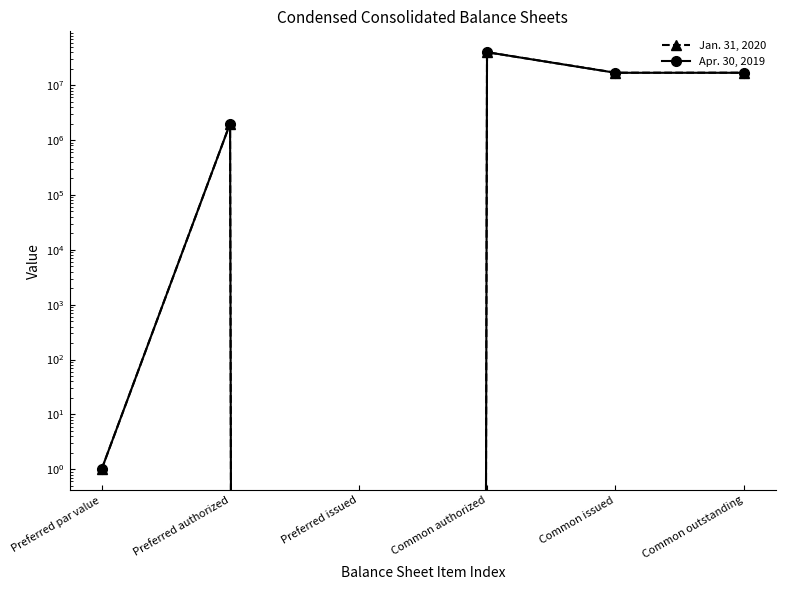

What is the sum of the Apr. 30, 2019 values at Preferred par value and Preferred authorized?

2000001